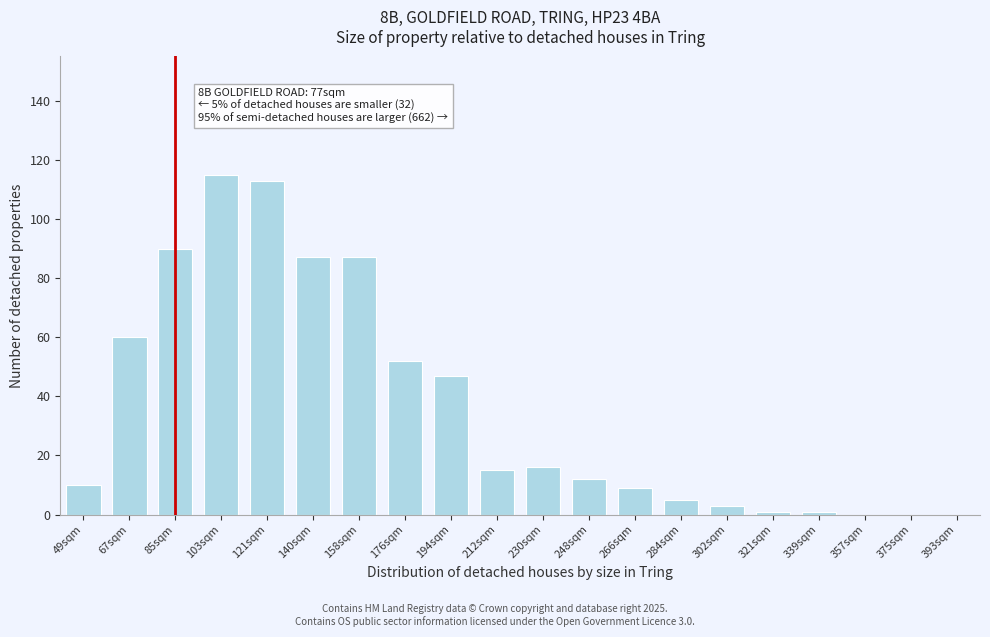

Reading left to right, extract all data points from this chart.

49sqm=10	67sqm=60	85sqm=90	103sqm=115	121sqm=113	140sqm=87	158sqm=87	176sqm=52	194sqm=47	212sqm=15	230sqm=16	248sqm=12	266sqm=9	284sqm=5	302sqm=3	321sqm=1	339sqm=1	357sqm=0	375sqm=0	393sqm=0